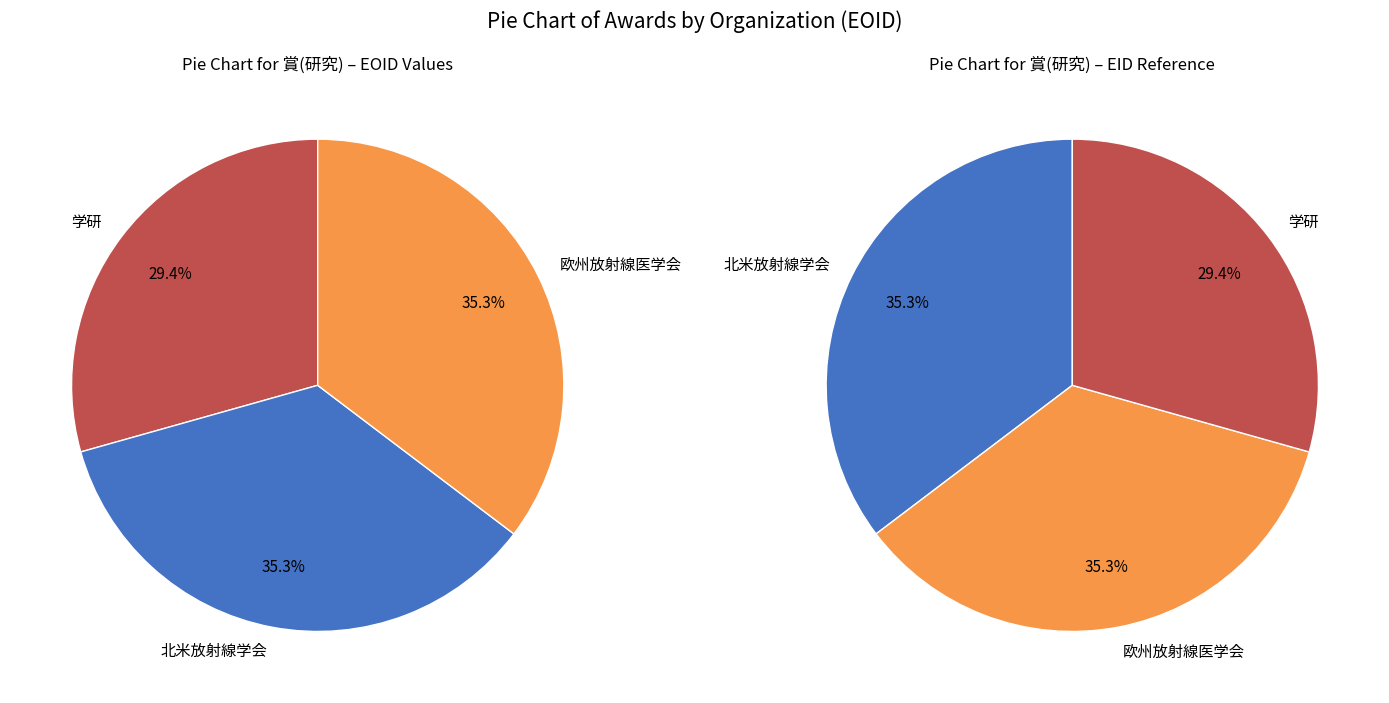

What percentage is NOT represented by 北米放射線学会?

64.7%